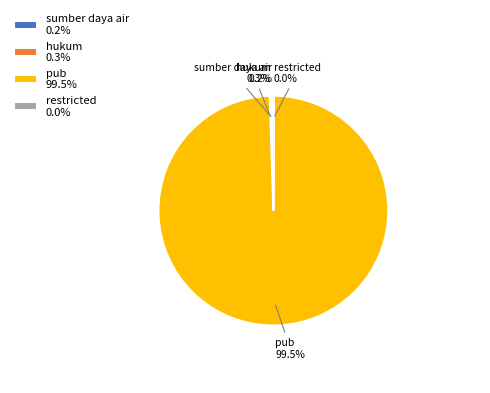

How much of the chart is everything except pub 99.5%?

0.5%